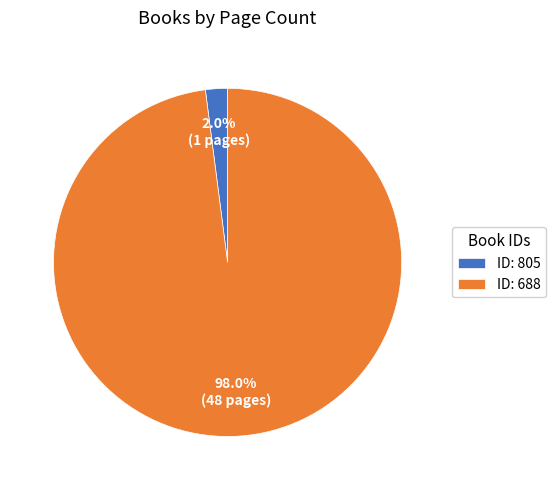

What is the majority slice?

ID: 688